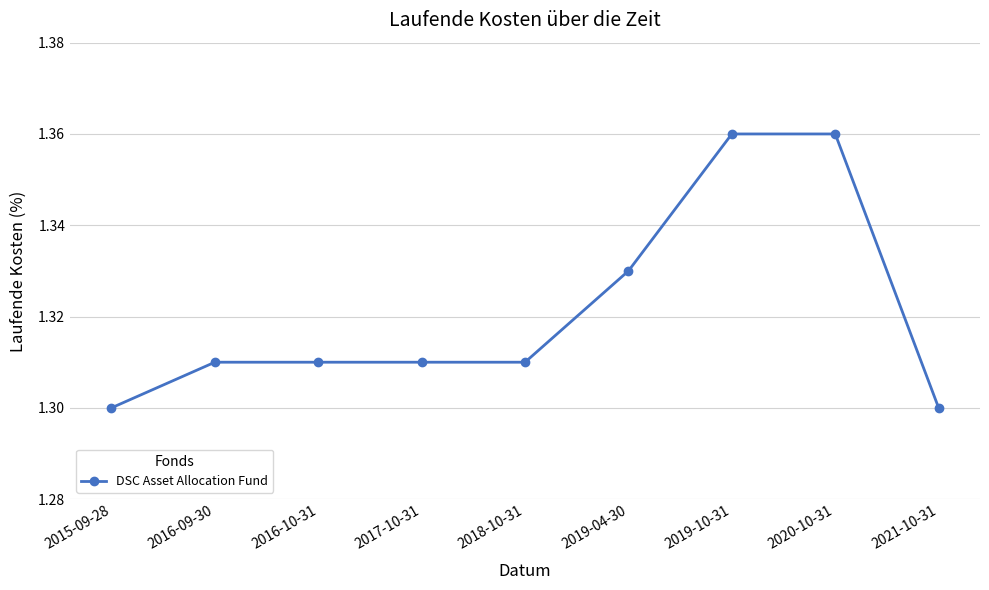

How many values are between 1 and 2?

9